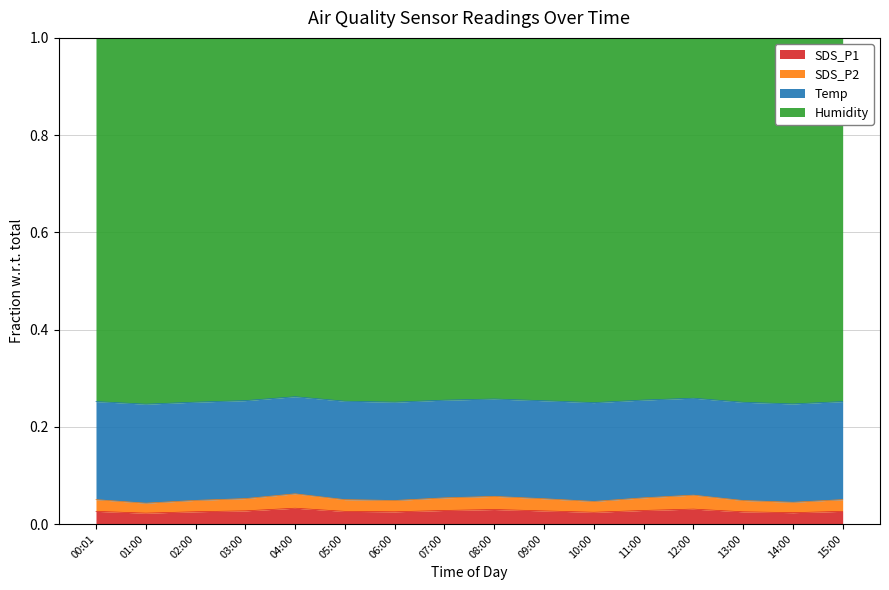

How many lines are shown in the chart?

4